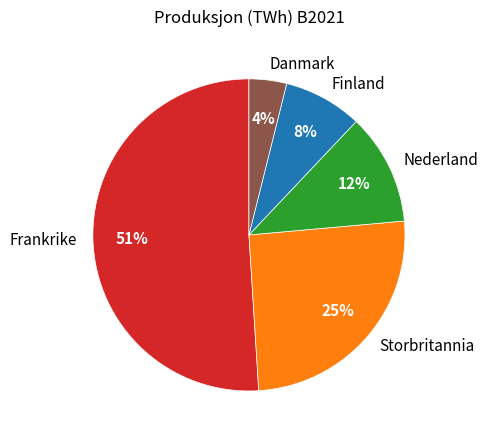

What is the largest slice in the pie chart?

Frankrike